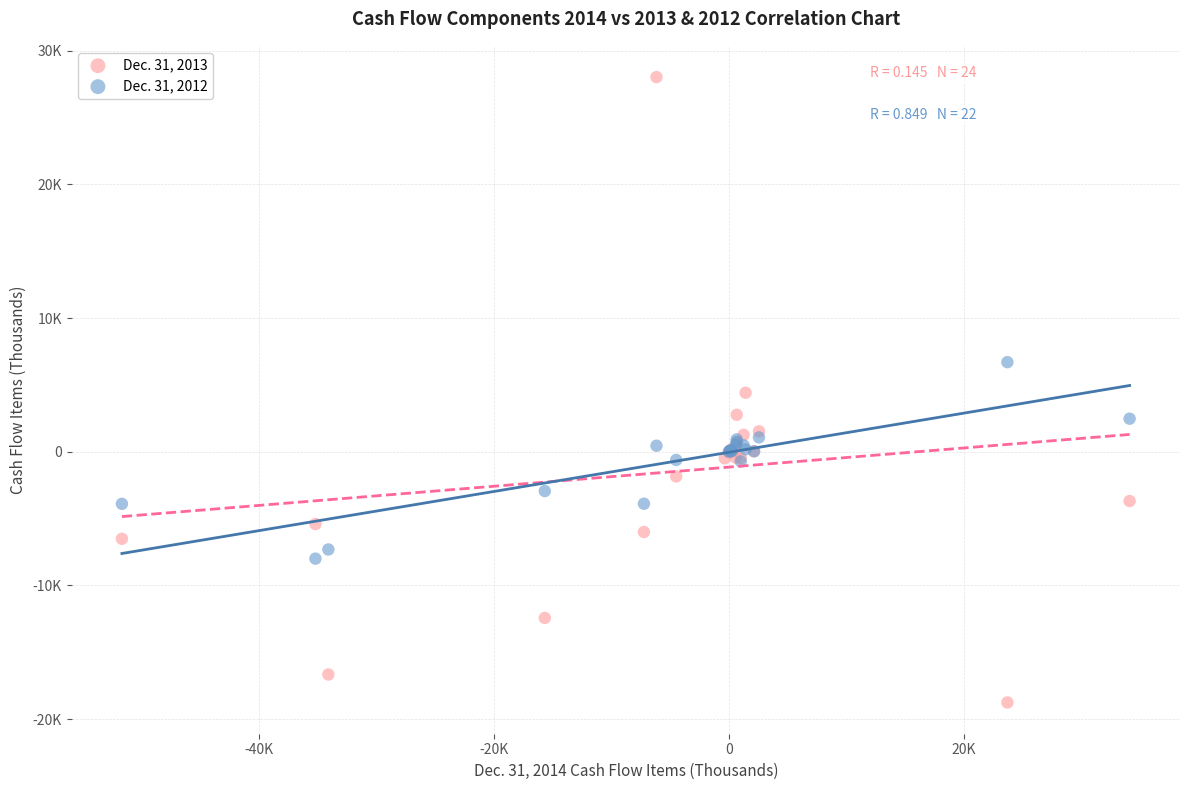

What are all the series names shown in the legend?

Dec. 31, 2013, Dec. 31, 2012